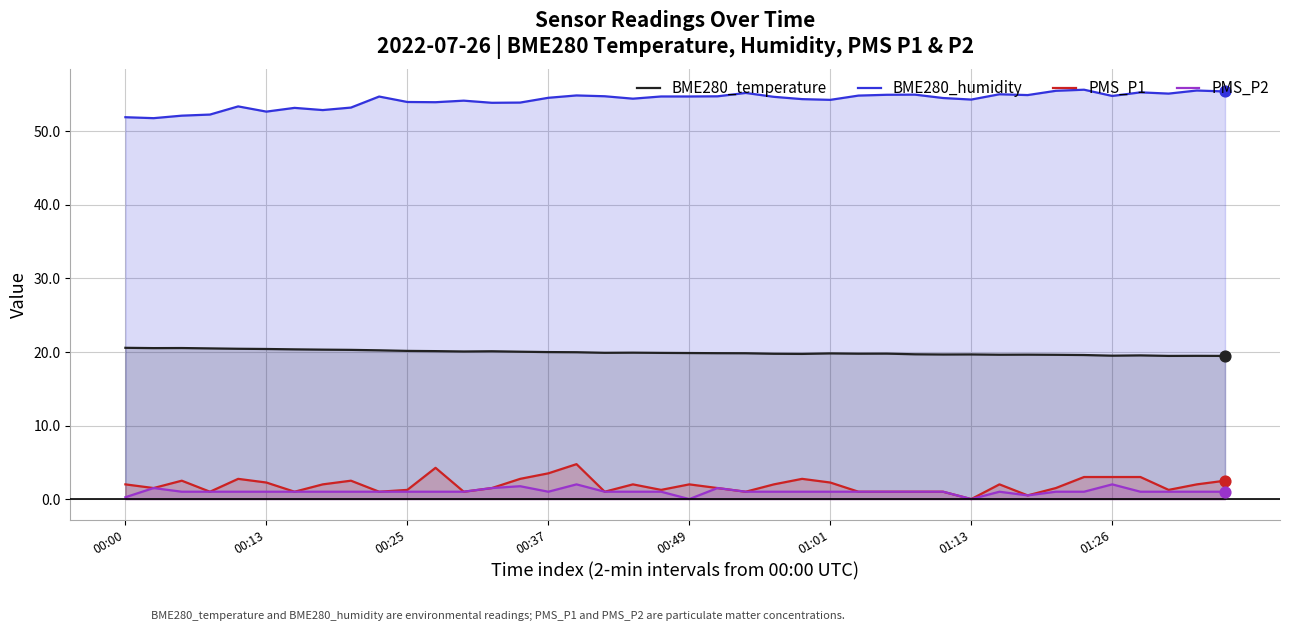

Which series has the largest Y range (max minus min)?

PMS_P1